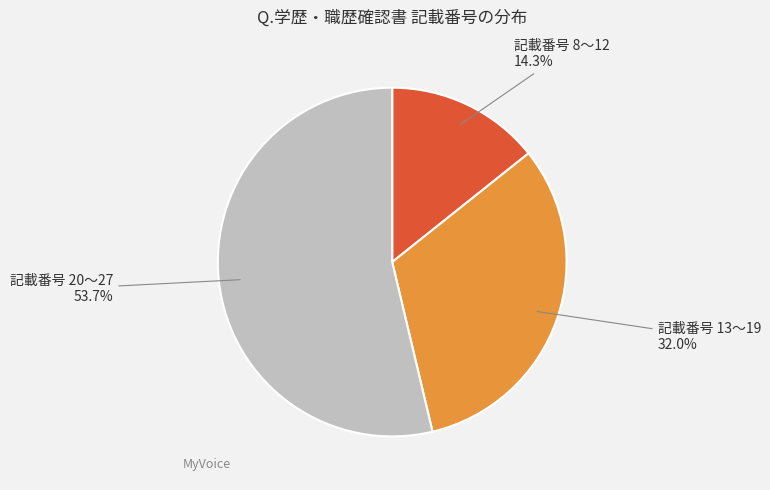

To the nearest percent, what is the average slice percentage?

33%